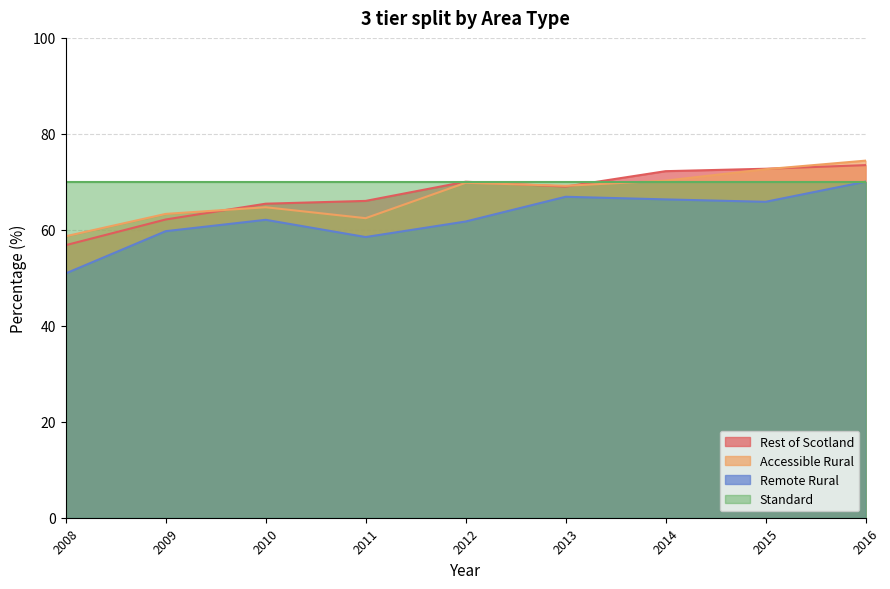

What is the smallest value displayed?

50.9